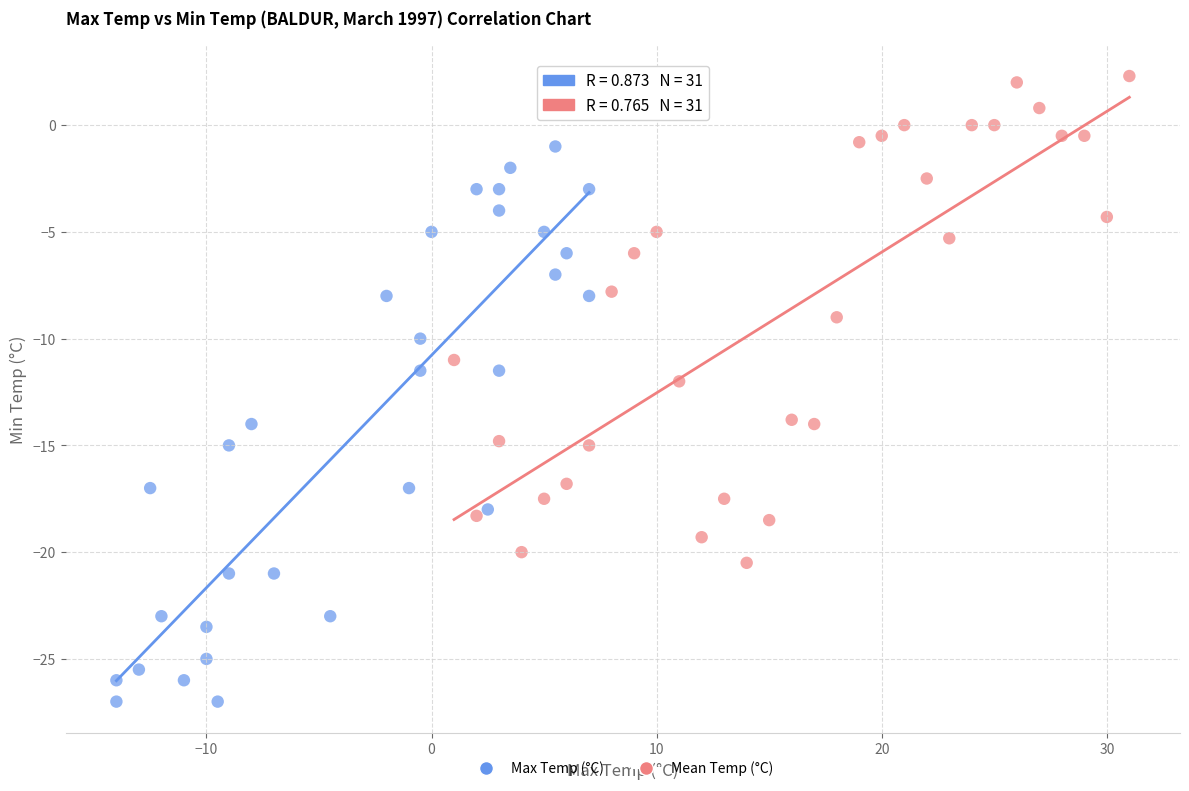

Which series reaches the minimum Y coordinate?

Max Temp (°C)